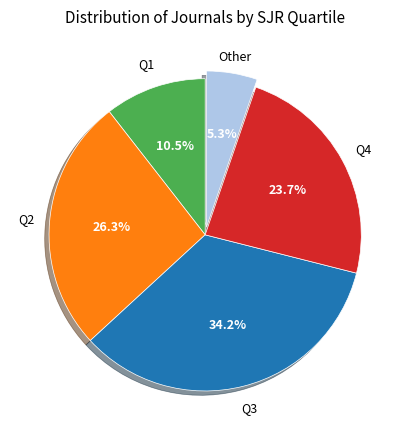

How many slices are in this pie chart?

5